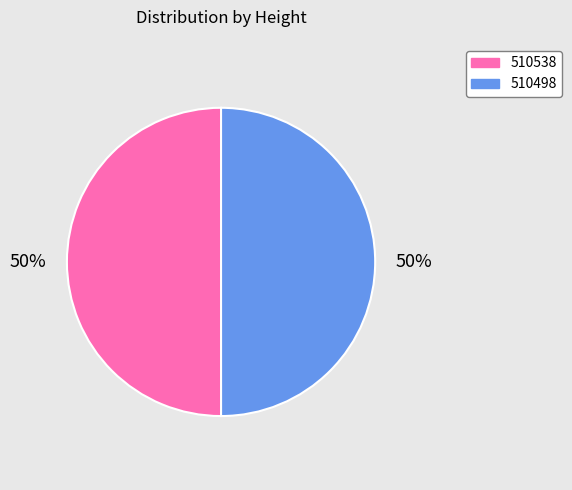

What percentage is the 510498 slice, to the nearest percent?

50%